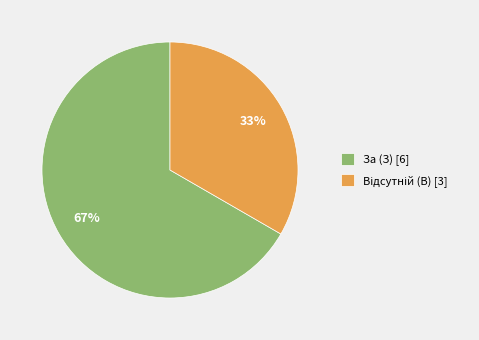

Is it true that За (З) is 67% of the pie?

True